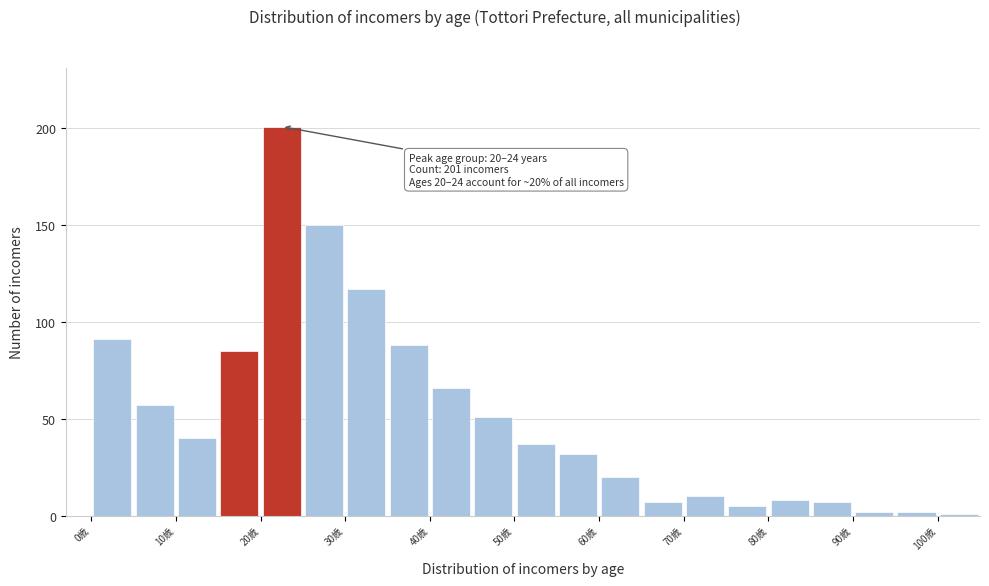

Which range on the x-axis has the tallest bar?

20 to 25